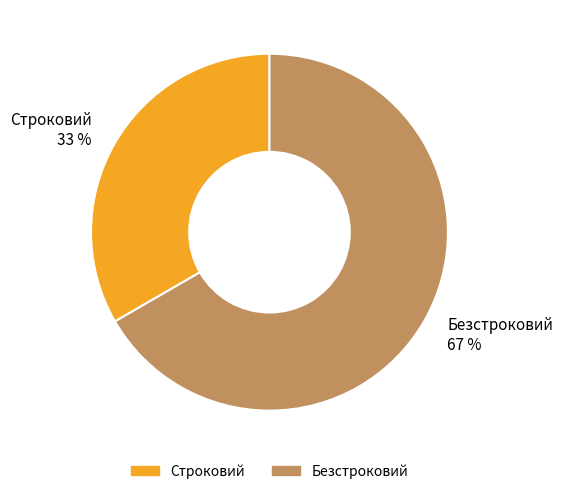

To the nearest percent, what is the average slice percentage?

50%